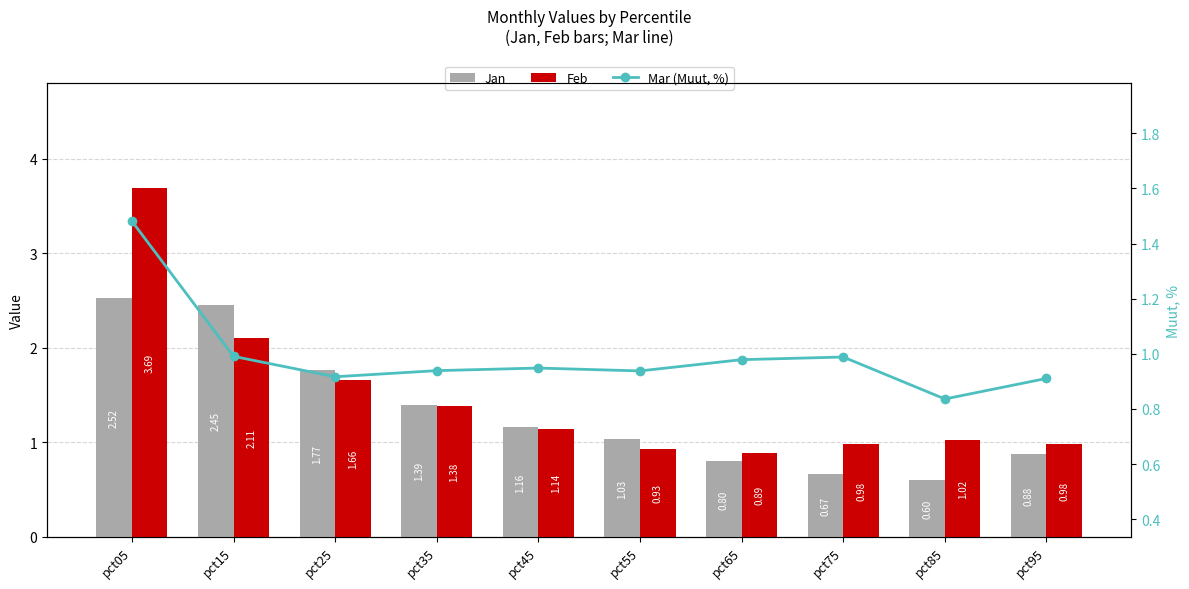

Reading right to left, list all the values displayed in this chart.

Jan: pct95=0.9	pct85=0.6	pct75=0.7	pct65=0.8	pct55=1.0	pct45=1.2	pct35=1.4	pct25=1.8	pct15=2.5	pct05=2.5
Feb: pct95=1.0	pct85=1.0	pct75=1.0	pct65=0.9	pct55=0.9	pct45=1.1	pct35=1.4	pct25=1.7	pct15=2.1	pct05=3.7
Mar (Muut, %): pct95=0.9	pct85=0.8	pct75=1.0	pct65=1.0	pct55=0.9	pct45=0.9	pct35=0.9	pct25=0.9	pct15=1.0	pct05=1.5